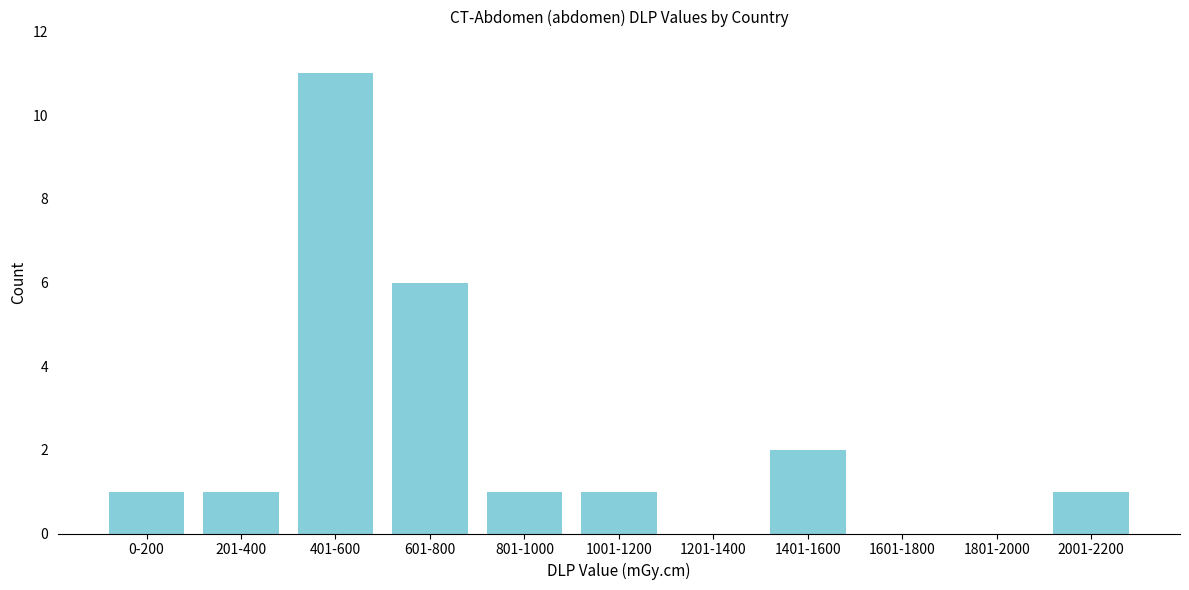

Reading left to right, extract all data points from this chart.

0-200=1	201-400=1	401-600=11	601-800=6	801-1000=1	1001-1200=1	1201-1400=0	1401-1600=2	1601-1800=0	1801-2000=0	2001-2200=1